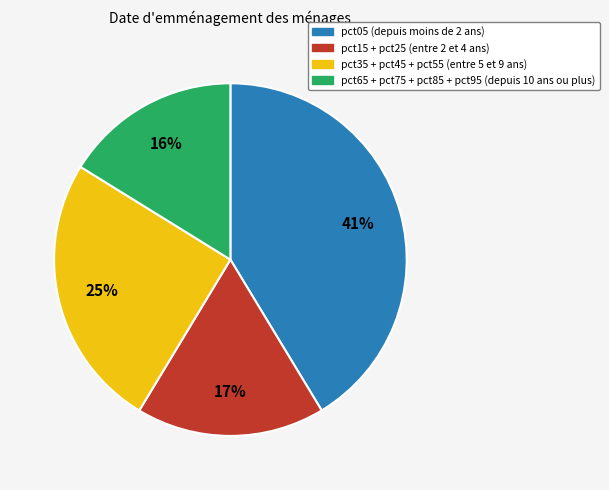

Is there any slice that represents more than half of the pie?

No